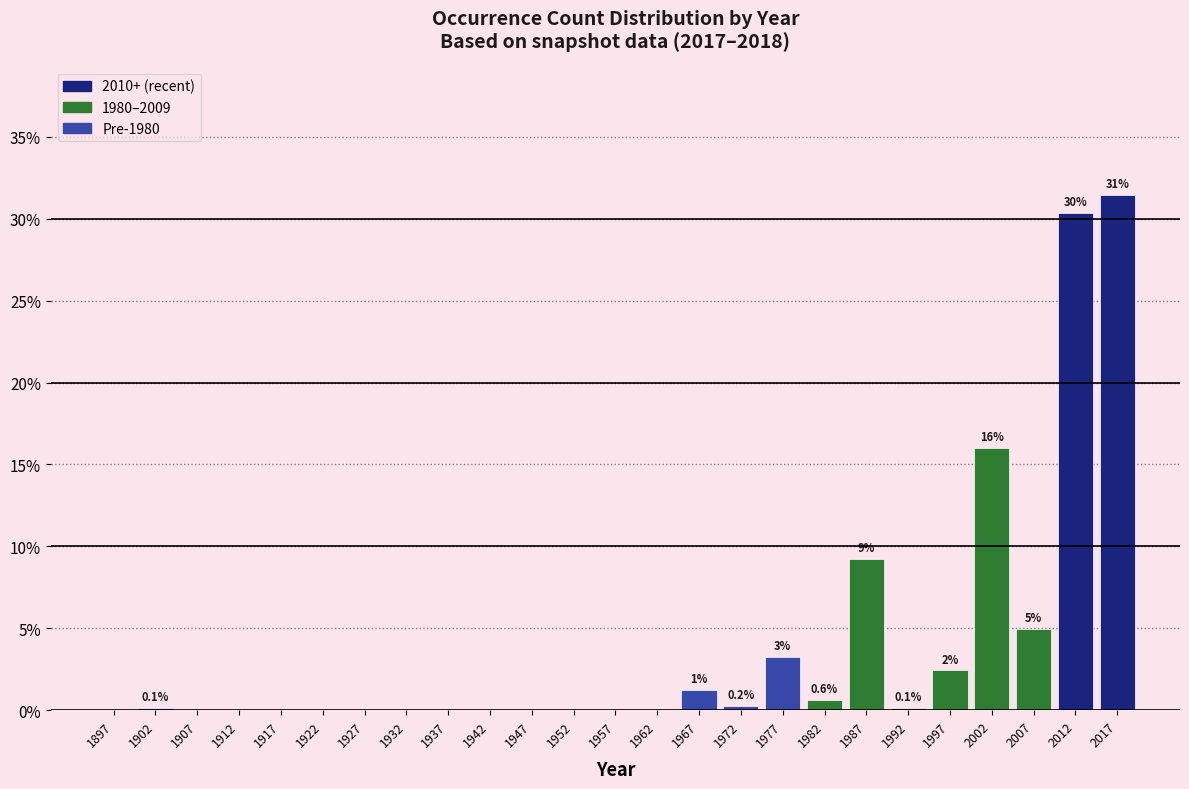

What is the change in value from 1987 to 2017?

+22.2